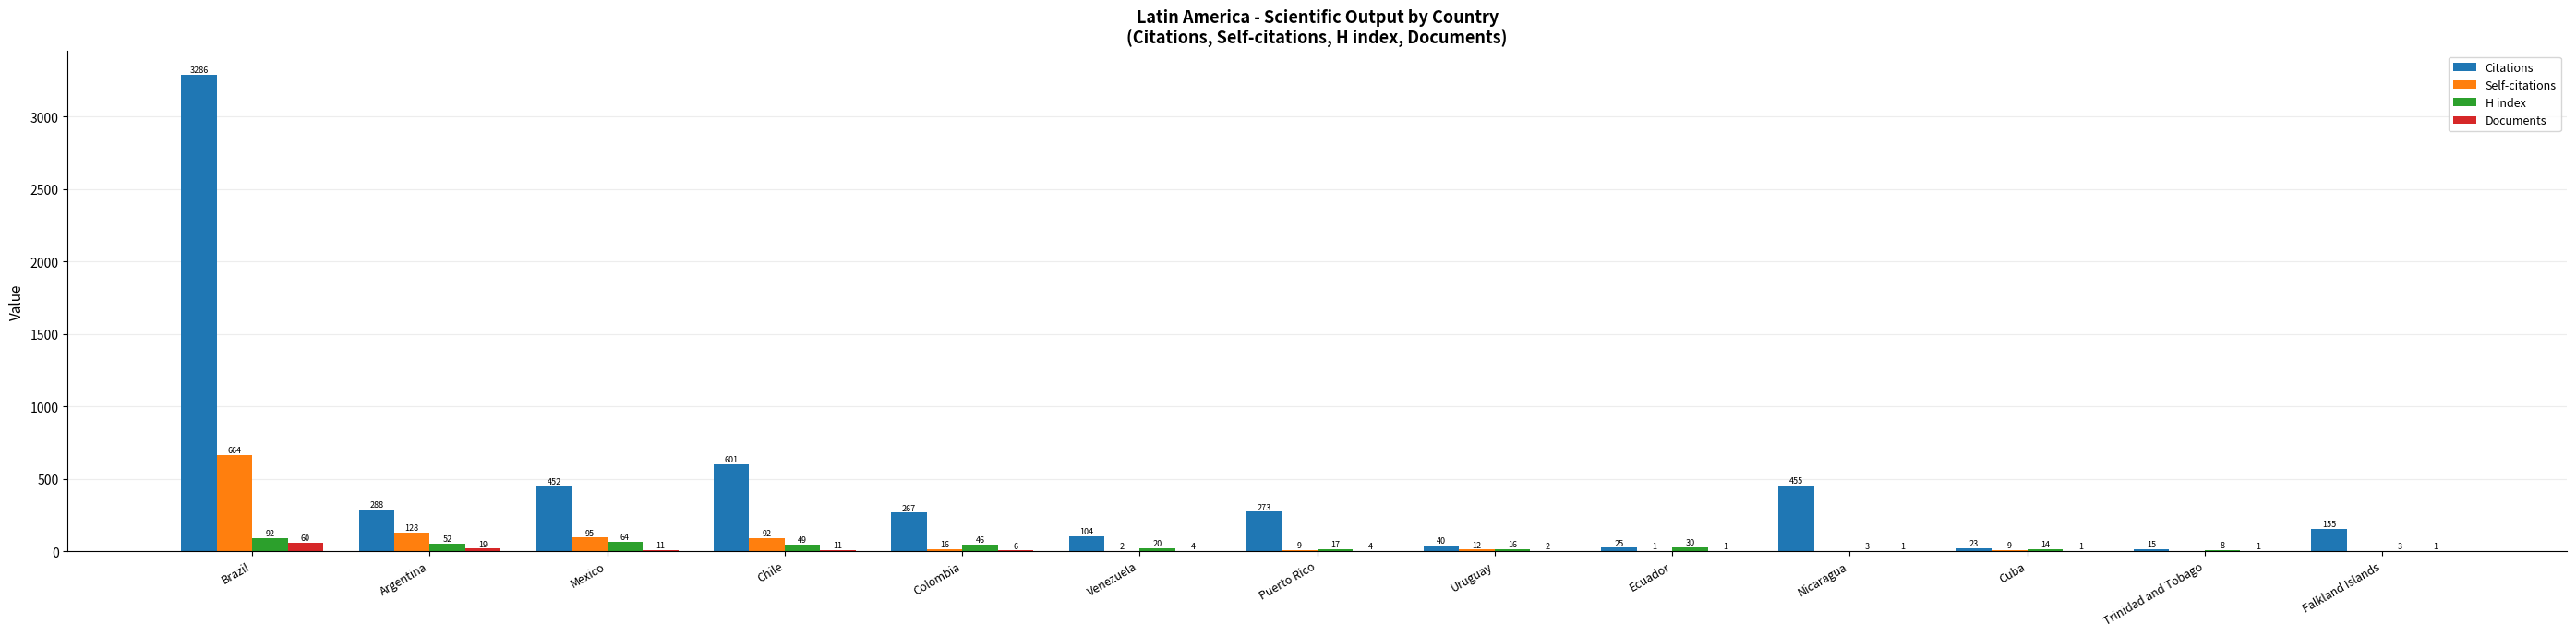

What is the total value across all series at Chile?

753